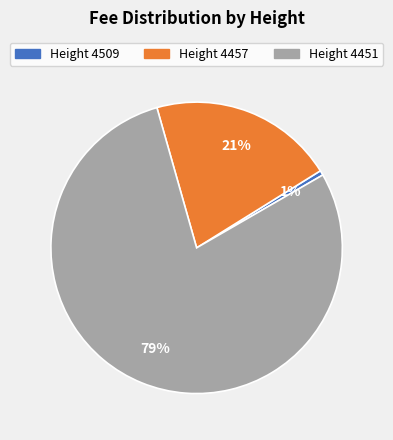

To the nearest percent, what is the average slice percentage?

33%